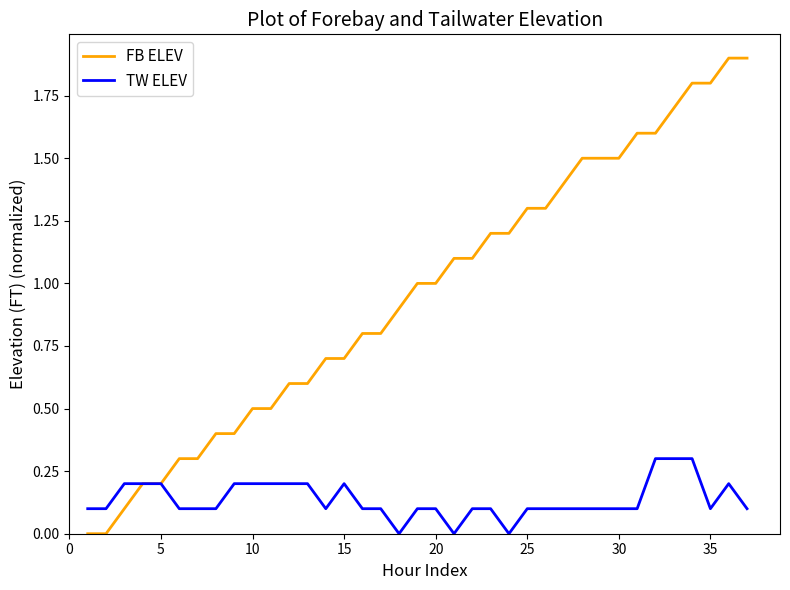

List the series in order of their overall mean, lowest first.

TW ELEV, FB ELEV